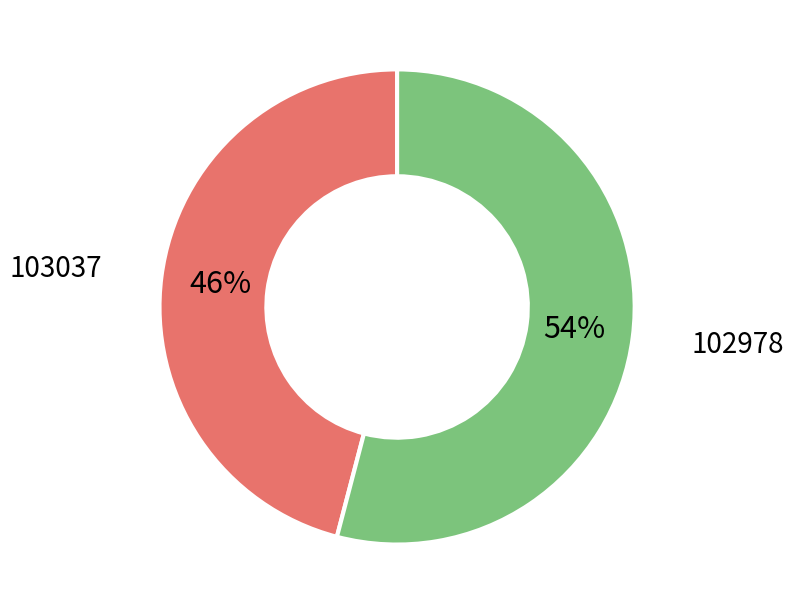

How many segments does this pie chart have?

2